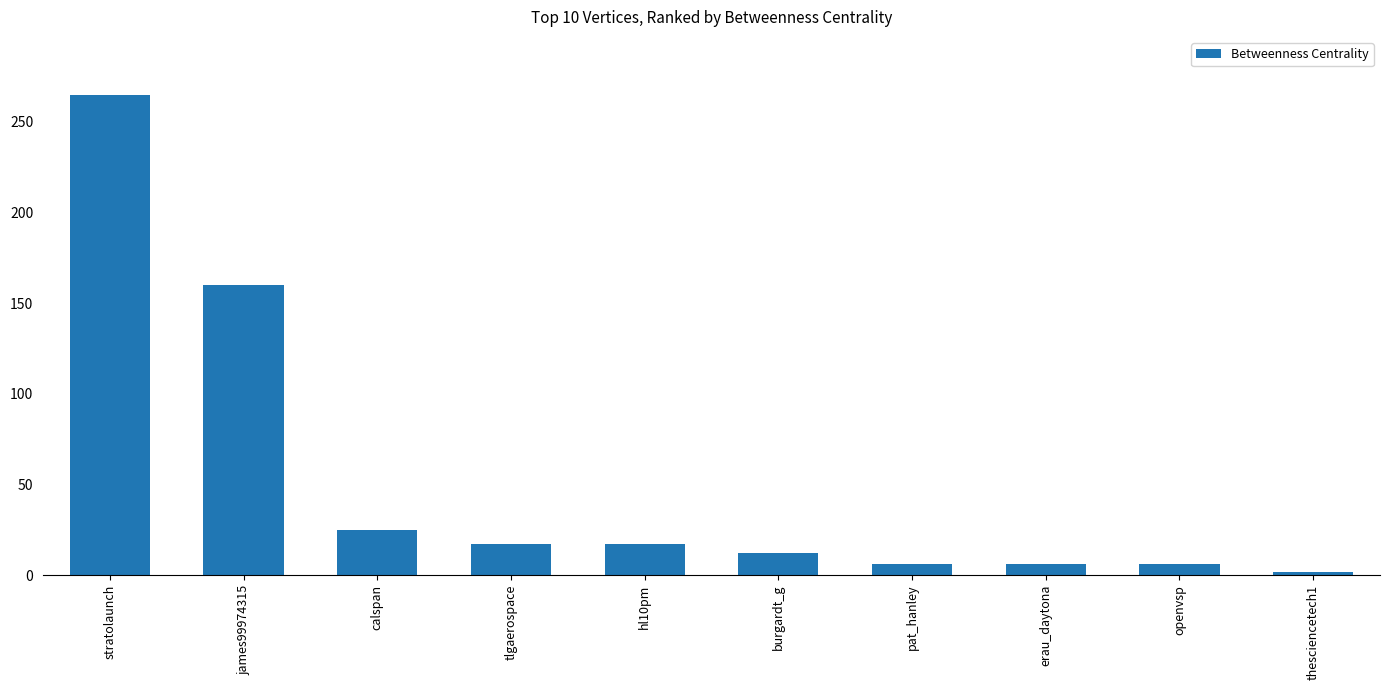

The chart shows a value of 2 at thesciencetech1. True or false?

True